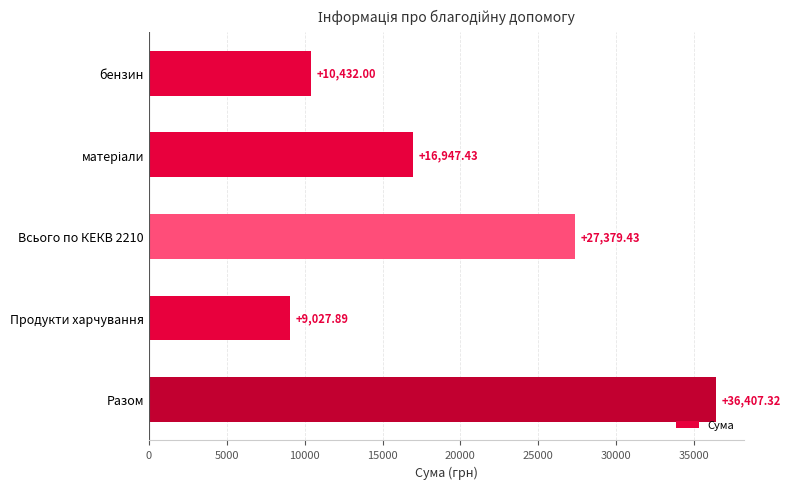

How many series are shown in this chart?

1